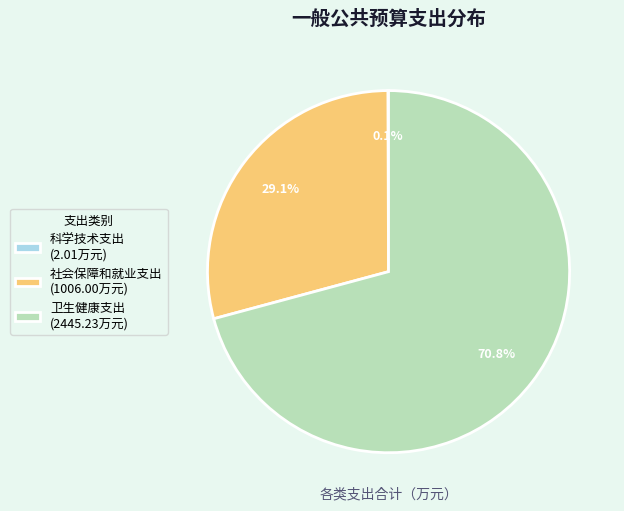

Combined, do 社会保障和就业支出 (1006.00万元) and 卫生健康支出 (2445.23万元) account for over 50%?

Yes